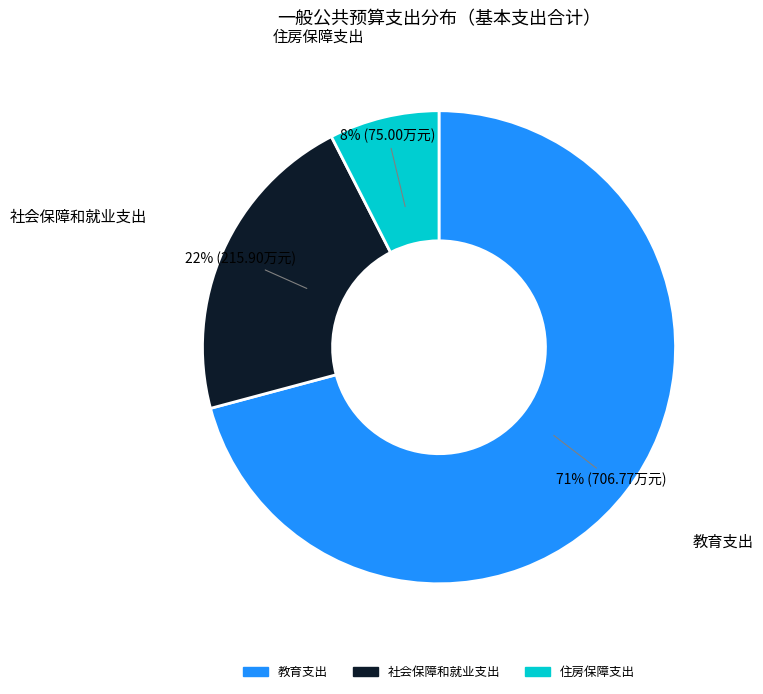

The 住房保障支出 slice represents 8% of the pie. True or false?

True